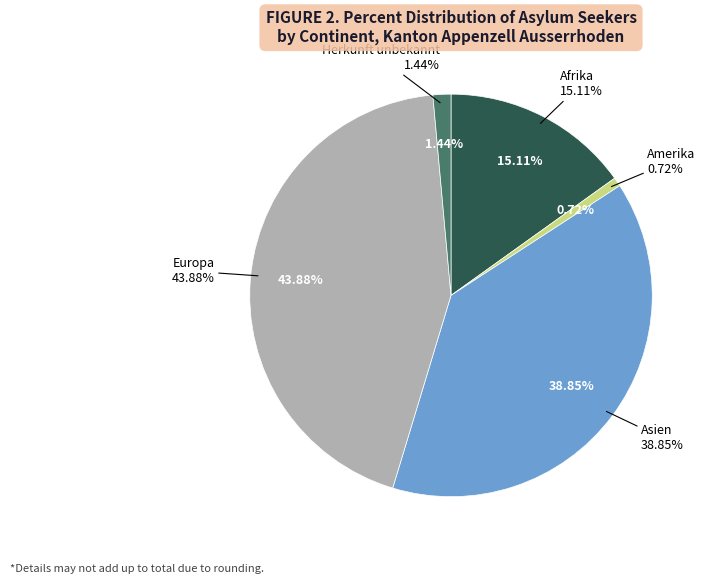

Rank the categories by value from lowest to highest.

Amerika, Herkunft unbekannt, Afrika, Asien, Europa